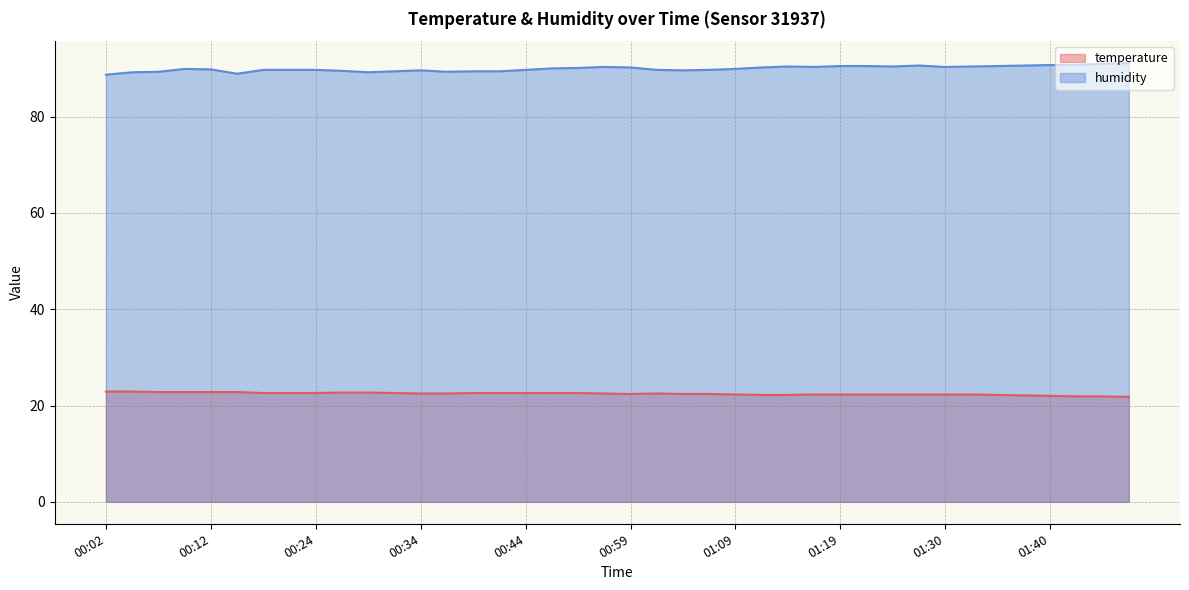

Which series has the largest total across all categories?

humidity